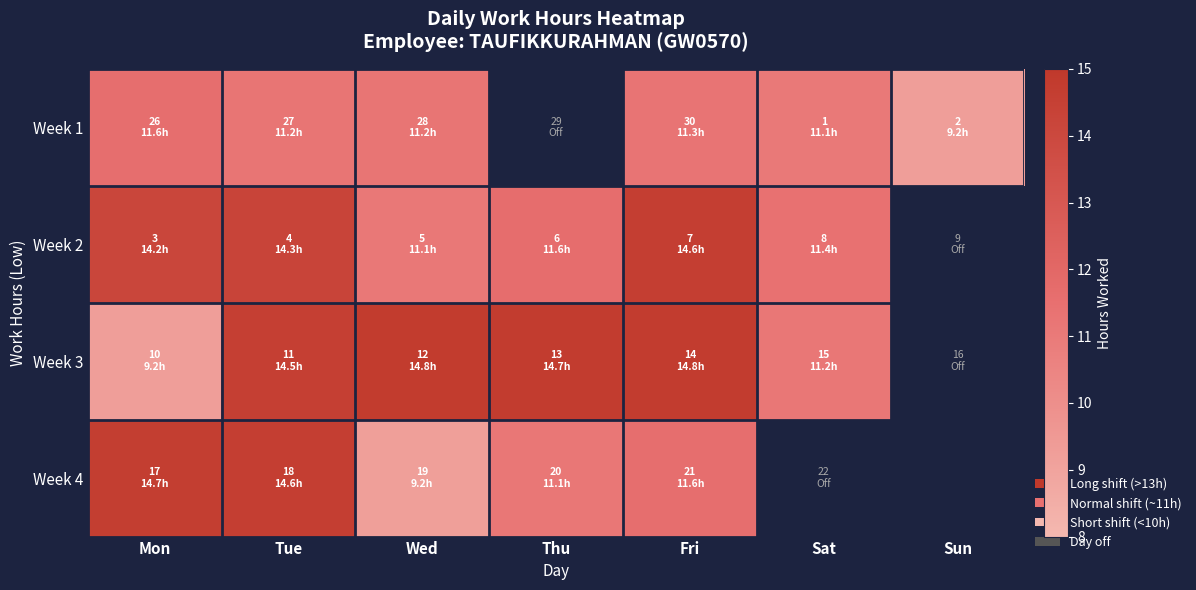

Which series changed the most between Wed and Fri?

Week 2